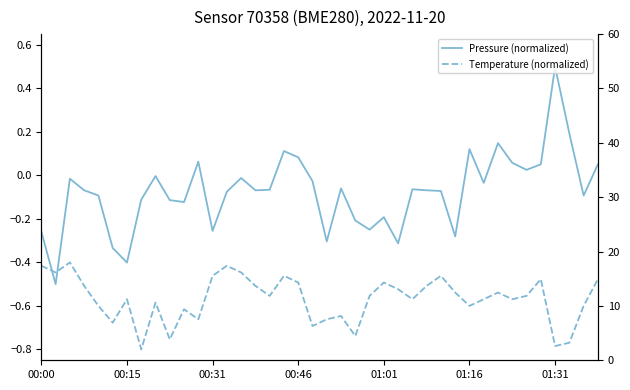

Which series has the largest range (max minus min)?

Pressure (normalized)